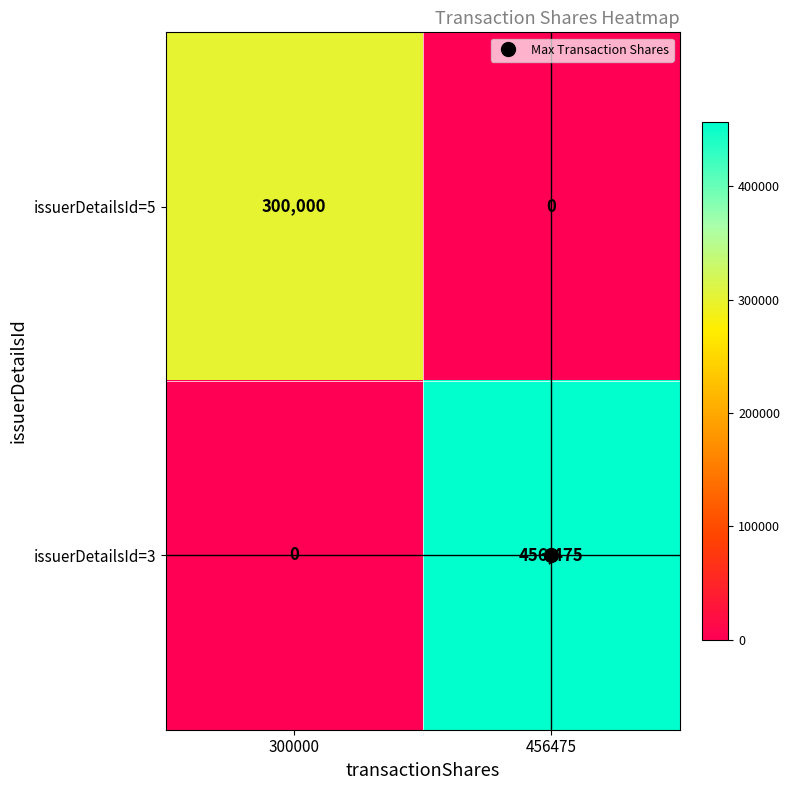

What is the spread (max minus min) of values at 456475?

456475